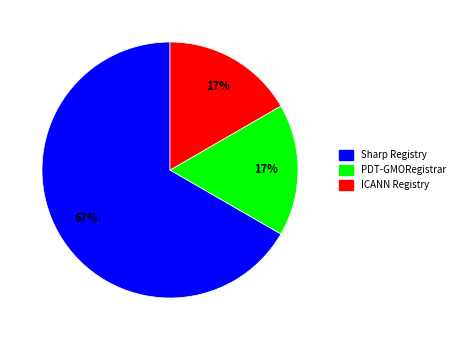

What percentage is the PDT-GMORegistrar slice, to the nearest percent?

17%